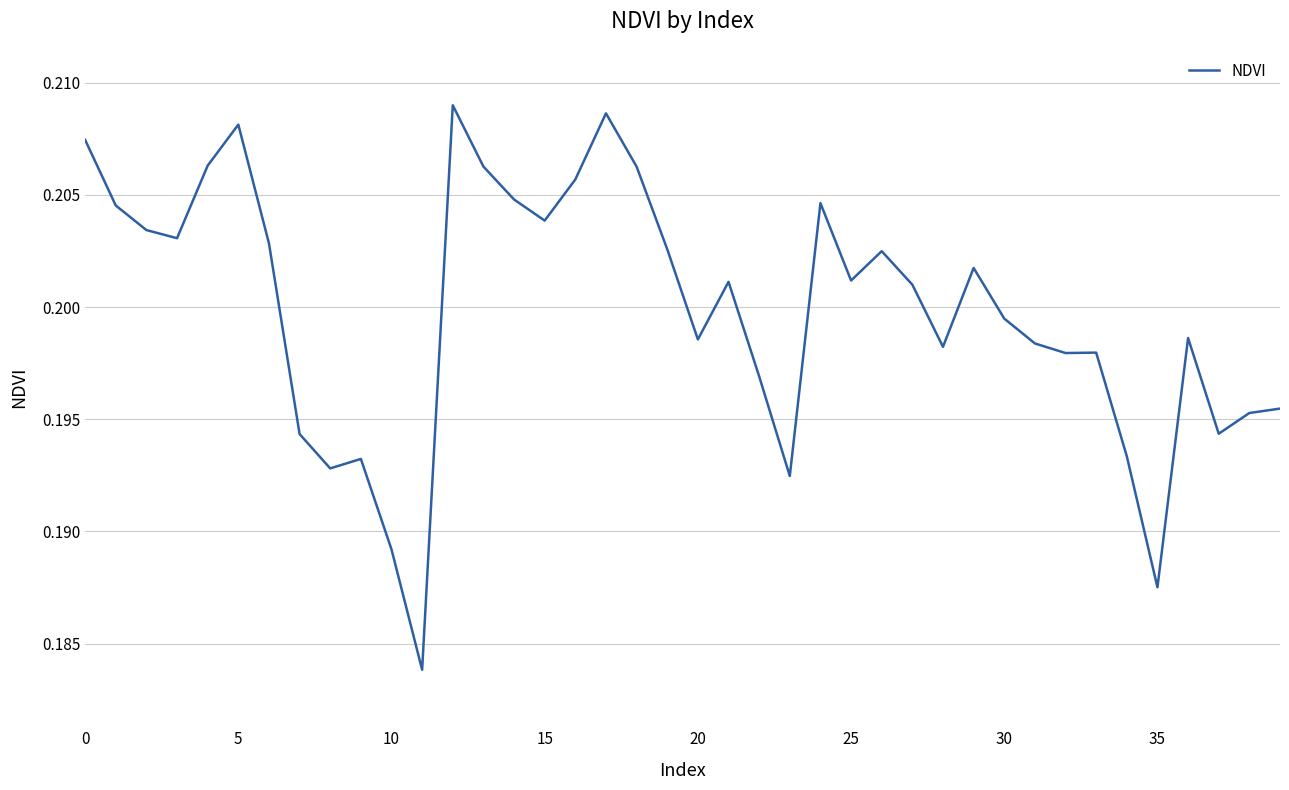

How many lines are shown in the chart?

1